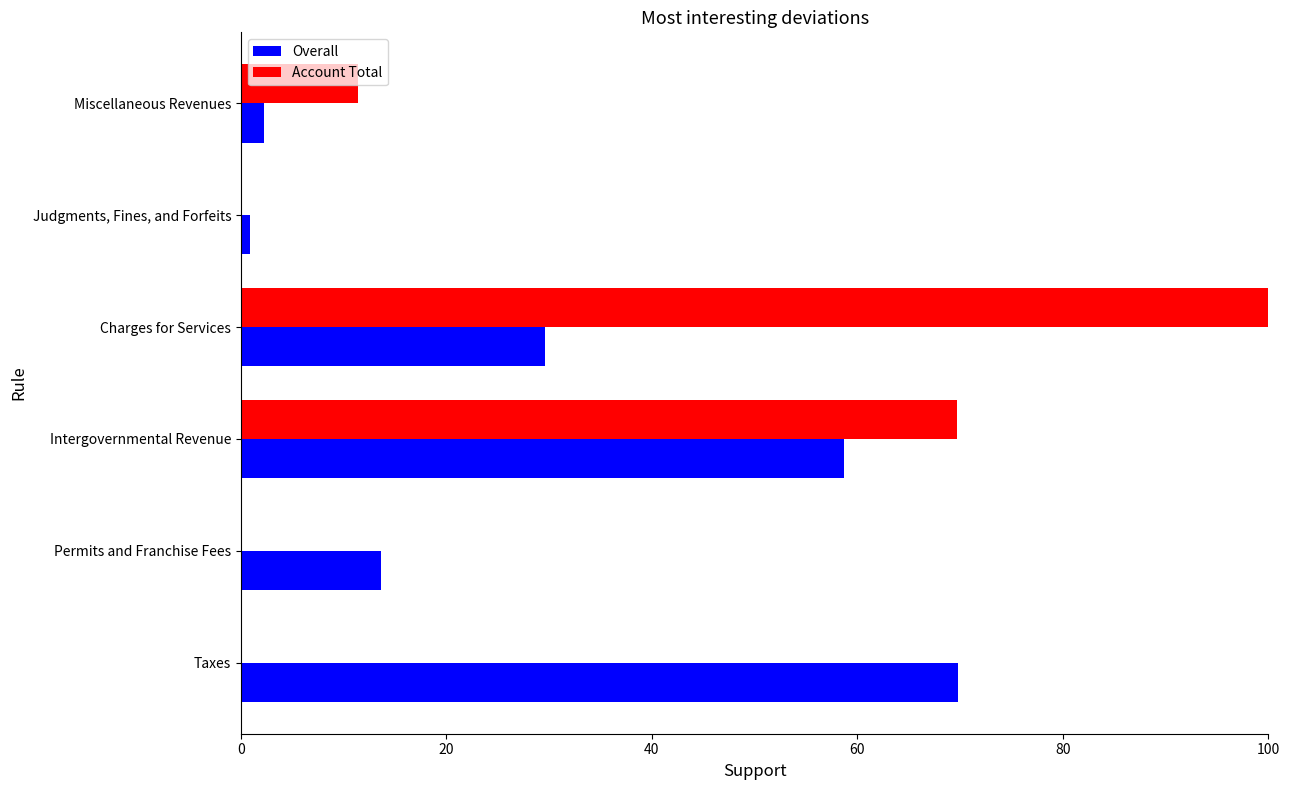

Which series has the largest range (max minus min)?

Account Total